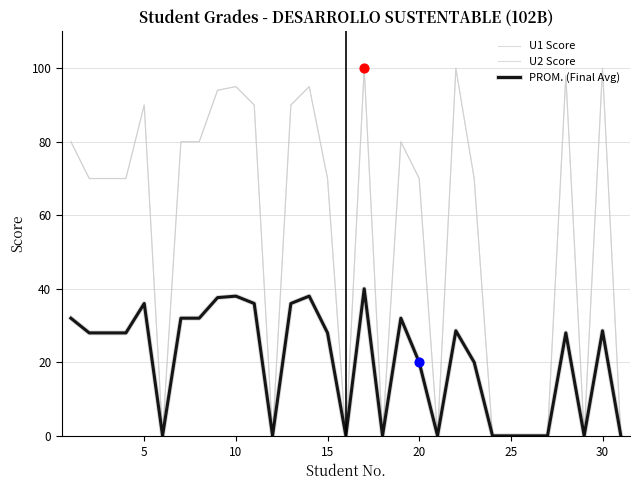

At how many categories does at least one series exceed 19?

20